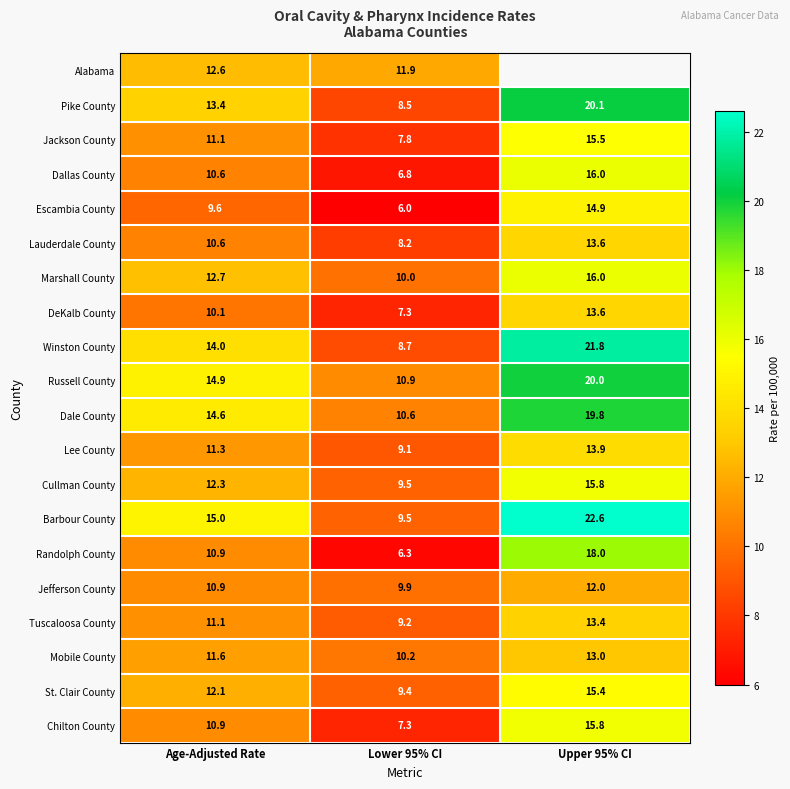

List the labels in order of Chilton County value, largest first.

Upper 95% CI, Age-Adjusted Rate, Lower 95% CI